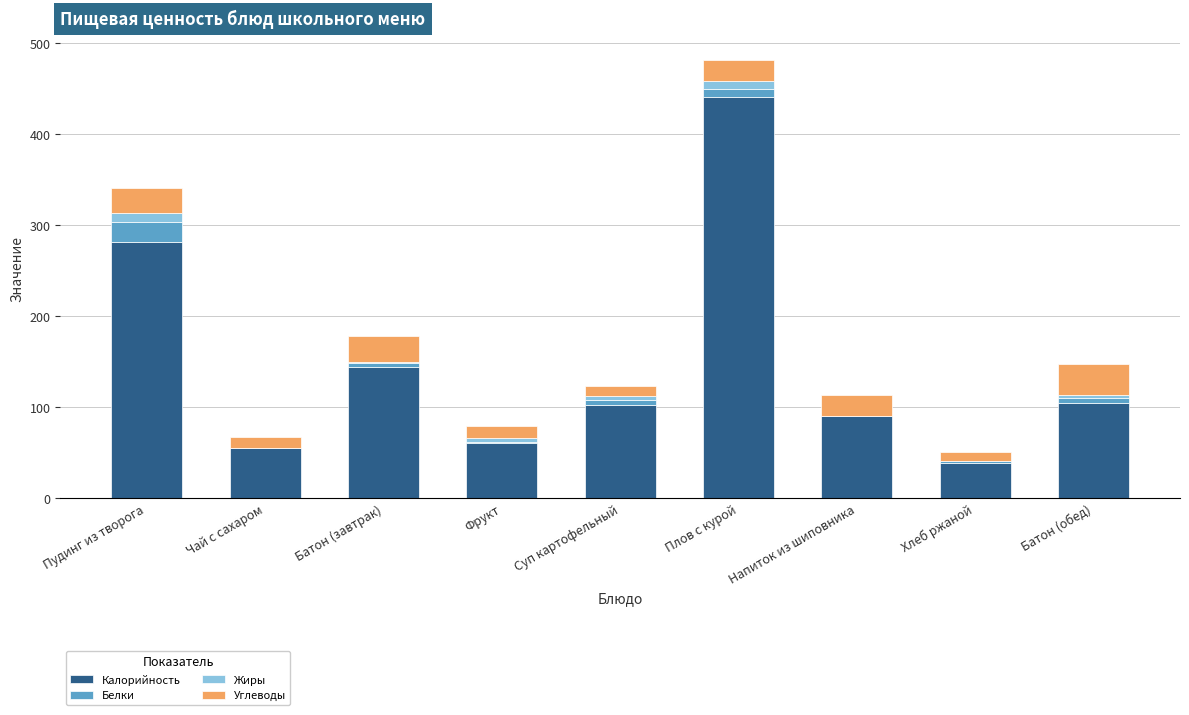

What is the total value across all series at Напиток из шиповника?

112.9